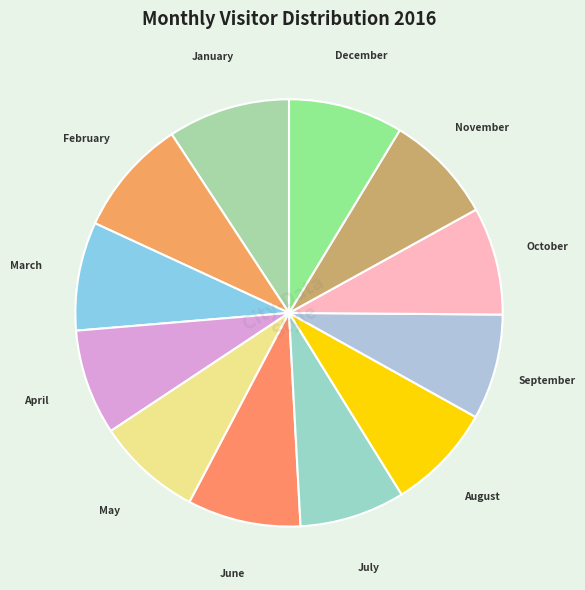

Does March account for over 50% of the chart?

No